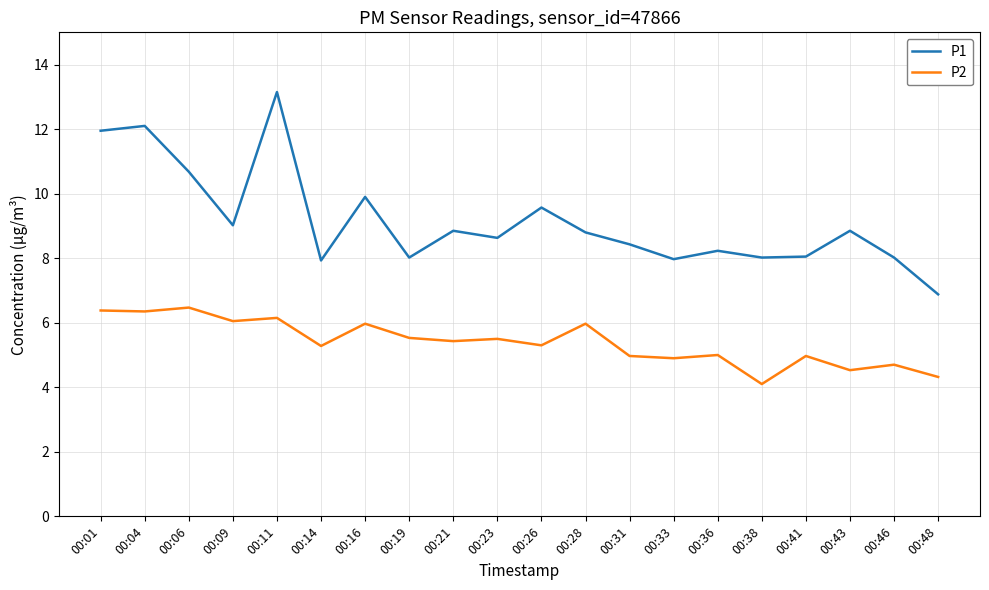

Which series has the largest total across all categories?

P1